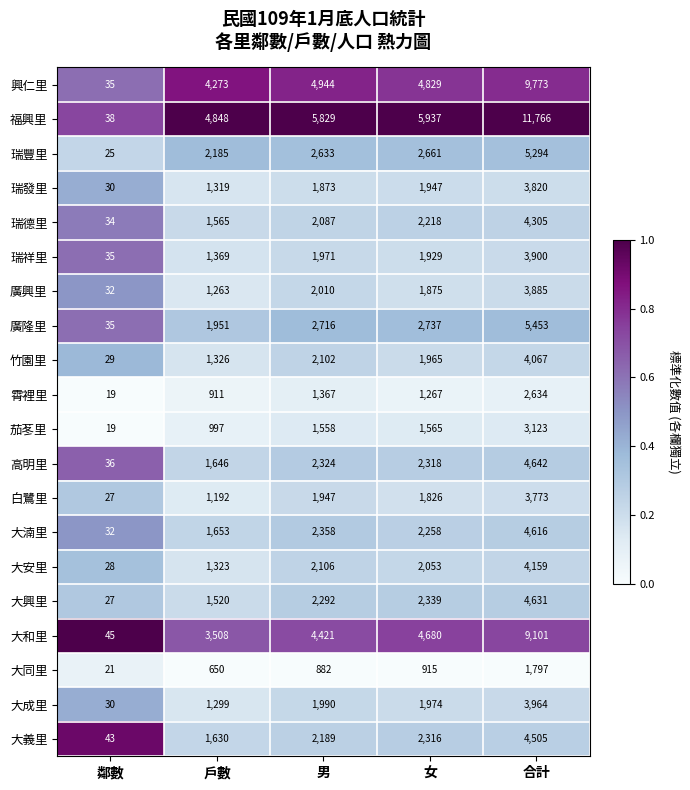

What is the minimum value for 瑞發里?

30